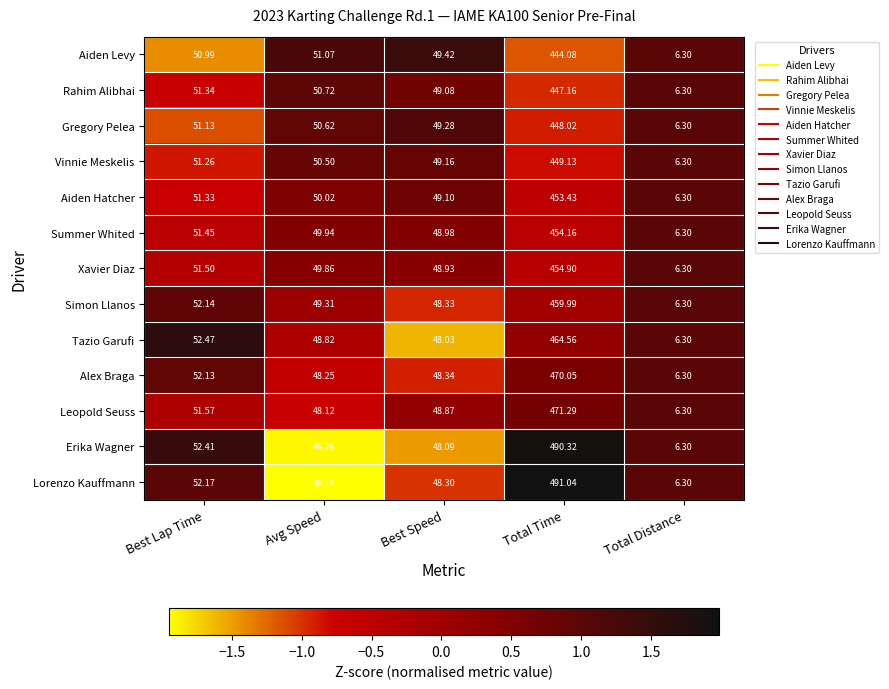

Rank the categories by Gregory Pelea value from highest to lowest.

Total Time, Best Lap Time, Avg Speed, Best Speed, Total Distance